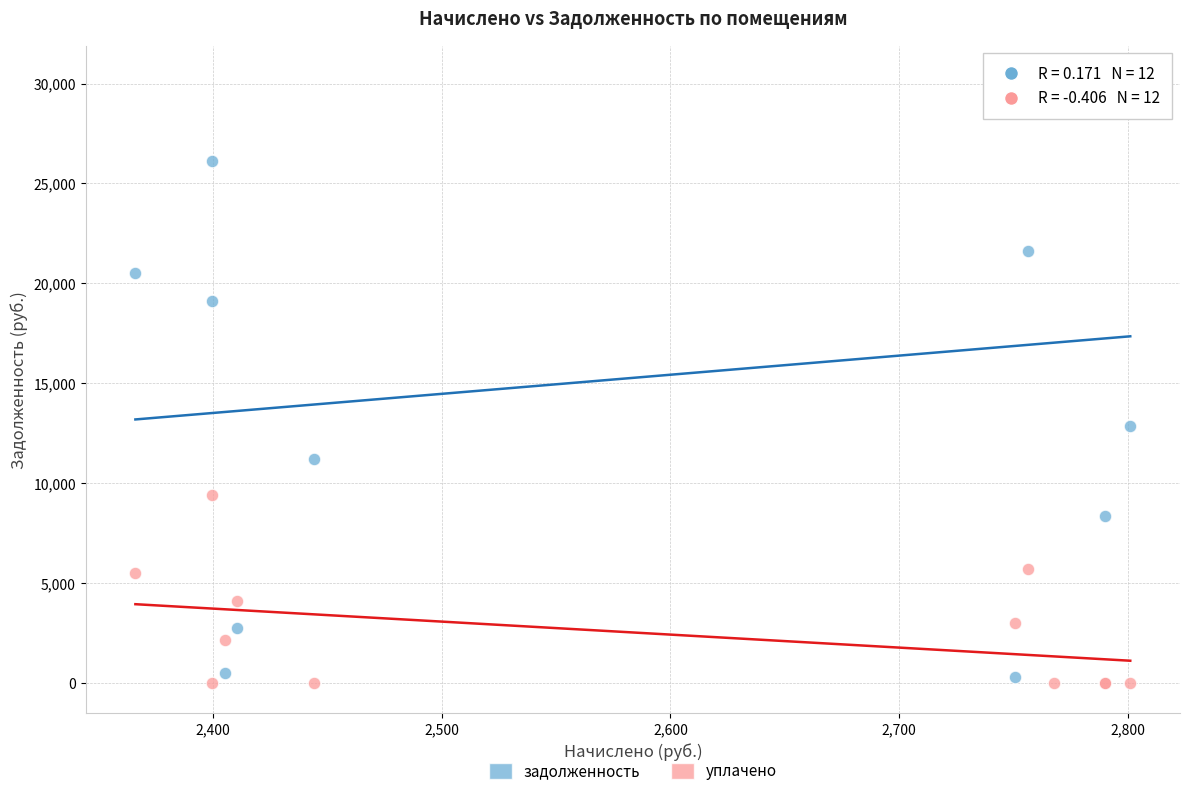

What is the X range (max minus min) for the scatter plot?

435.2